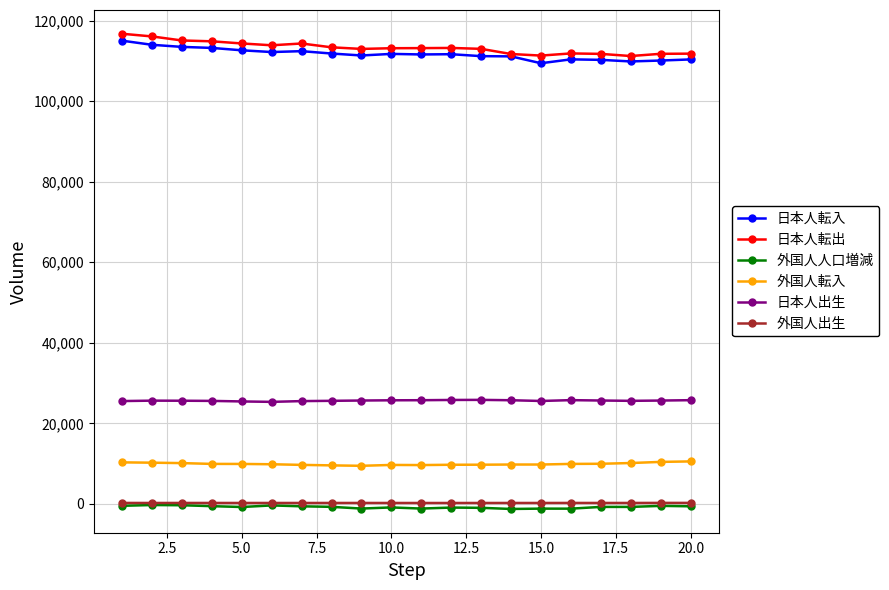

Which series has the largest total across all categories?

日本人転出